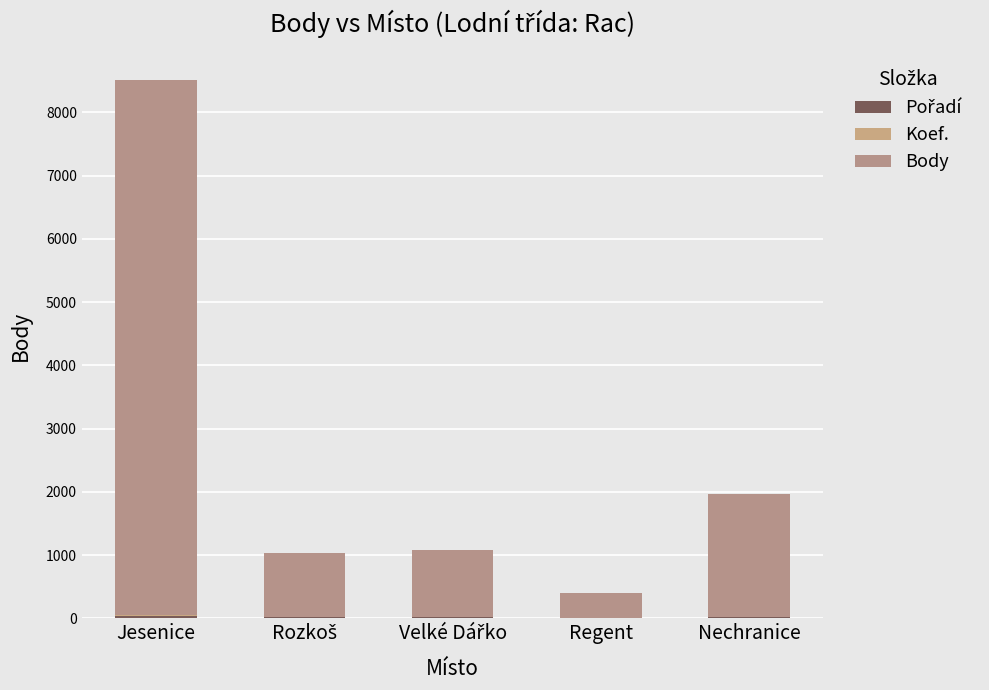

Count the number of categories in the chart.

5